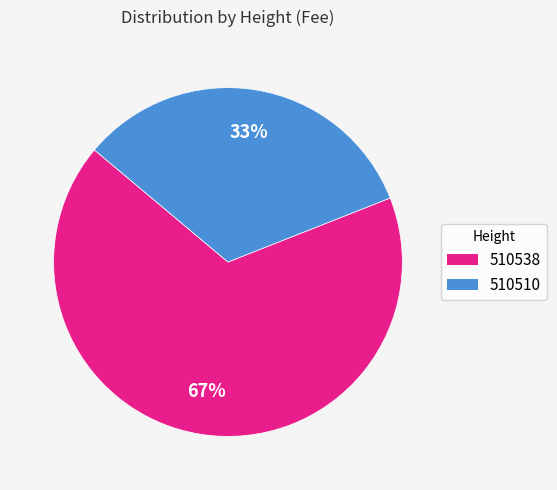

Does 510510 represent more than half of the total?

No